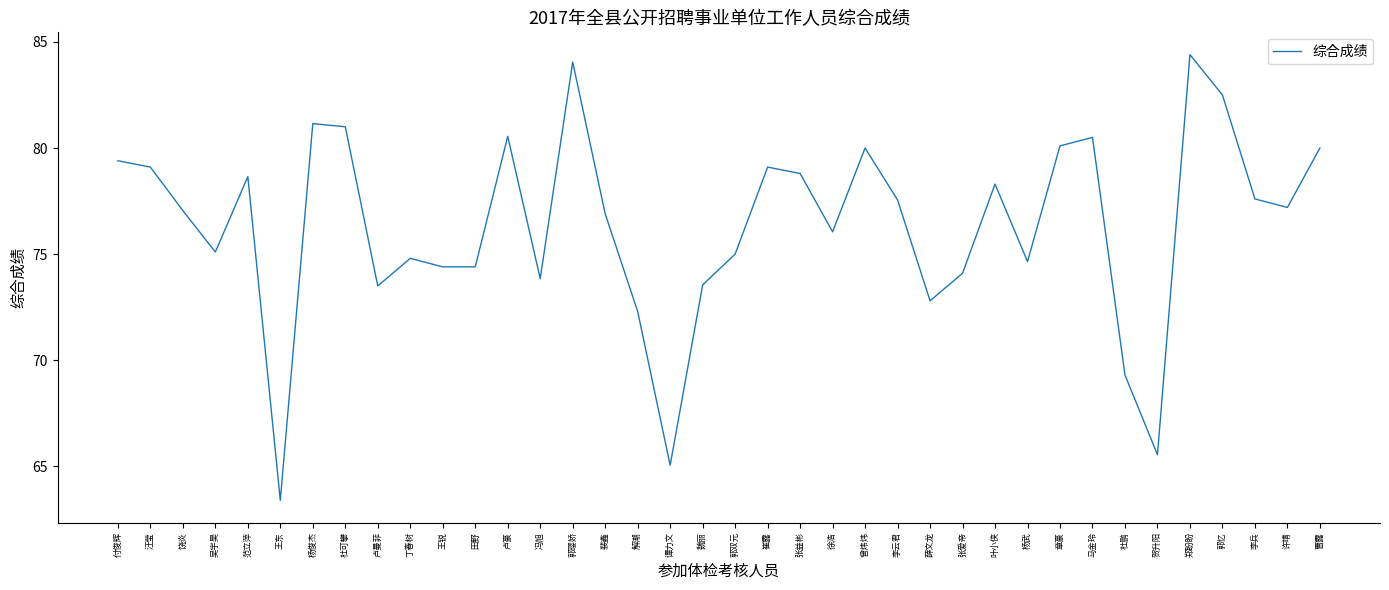

Read the value at 裴鑫.

76.9